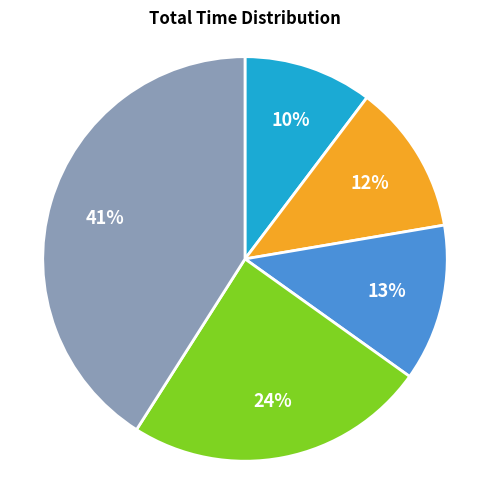

To the nearest percent, what is the average slice percentage?

20%